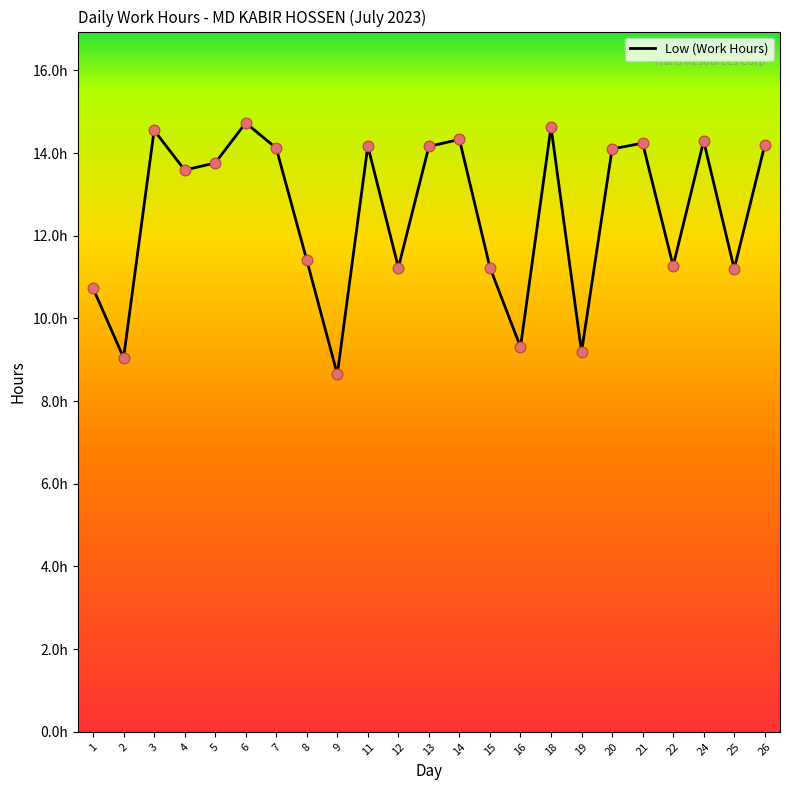

What is the ratio of the value at 15 to the value at 26?

0.8